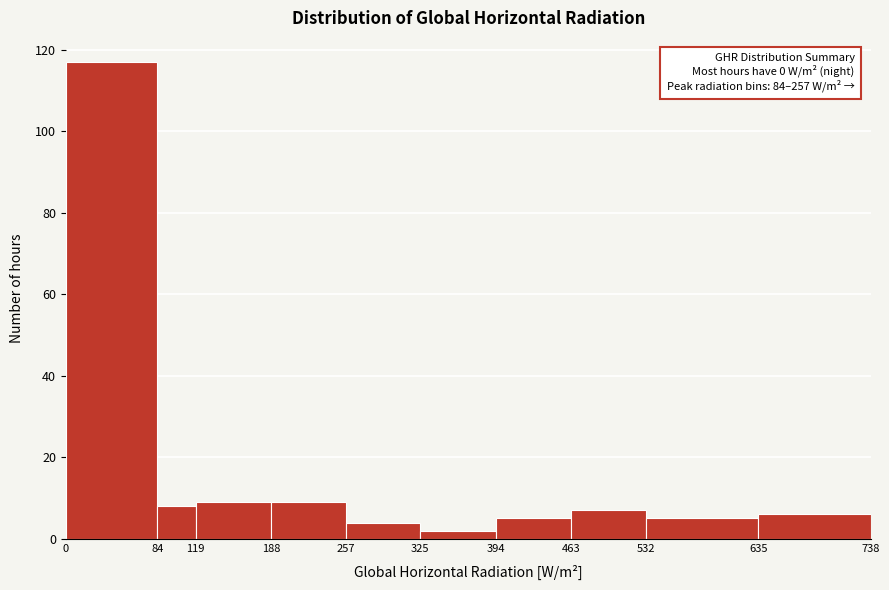

Over which range of the x-axis is the bar tallest?

0 to 84